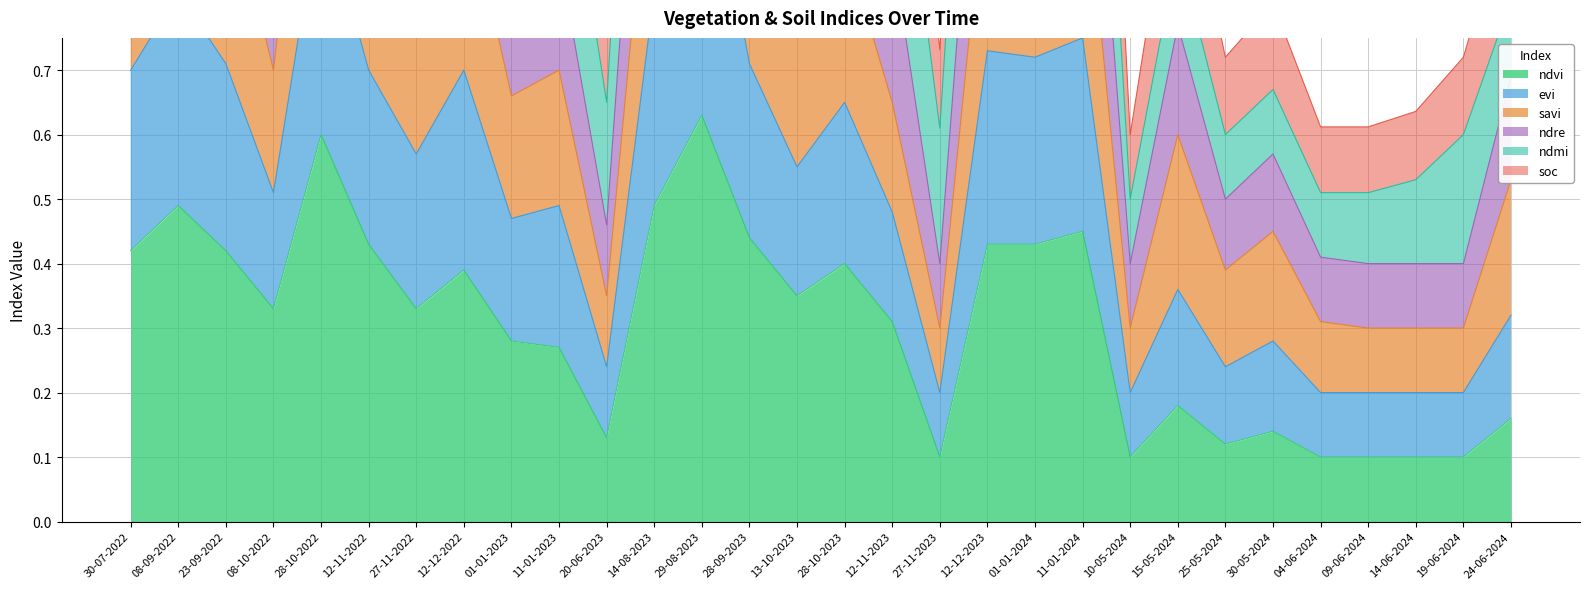

True or false: evi and ndvi cross at least once.

False